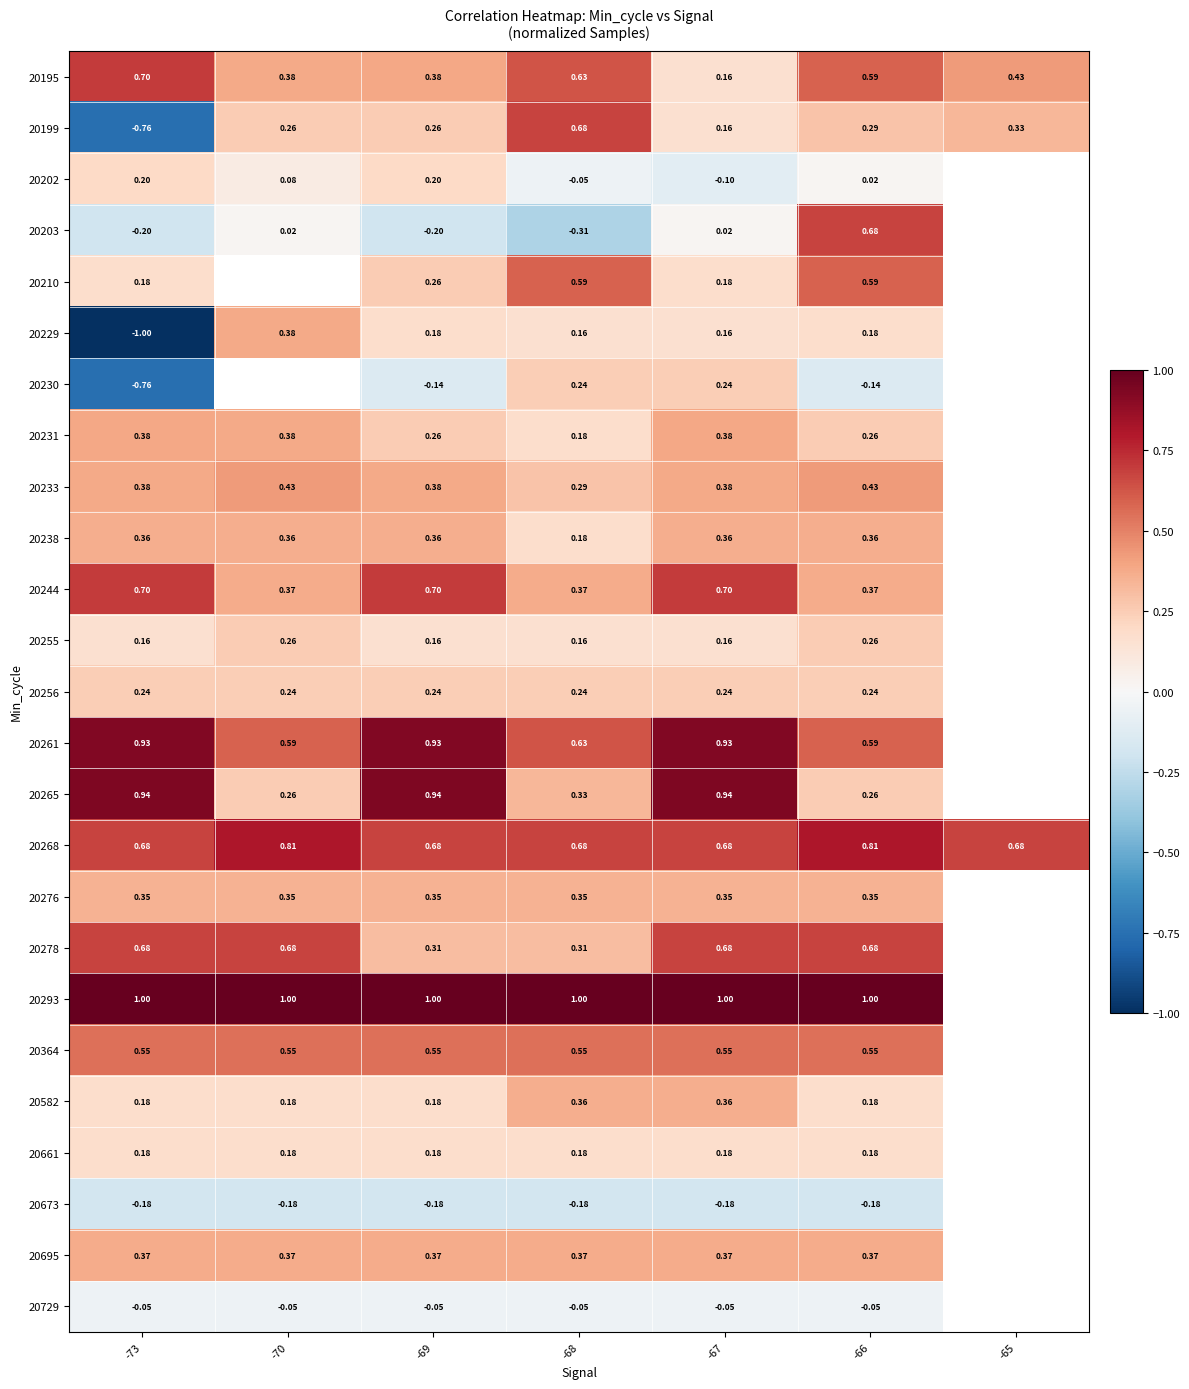

Is the value of 20729 at -66 greater than the value of 20238 at -70?

No